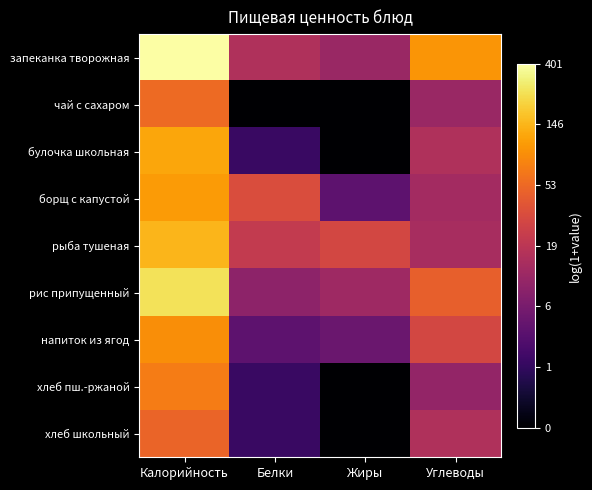

Between Калорийность and Белки, which is larger?

Калорийность